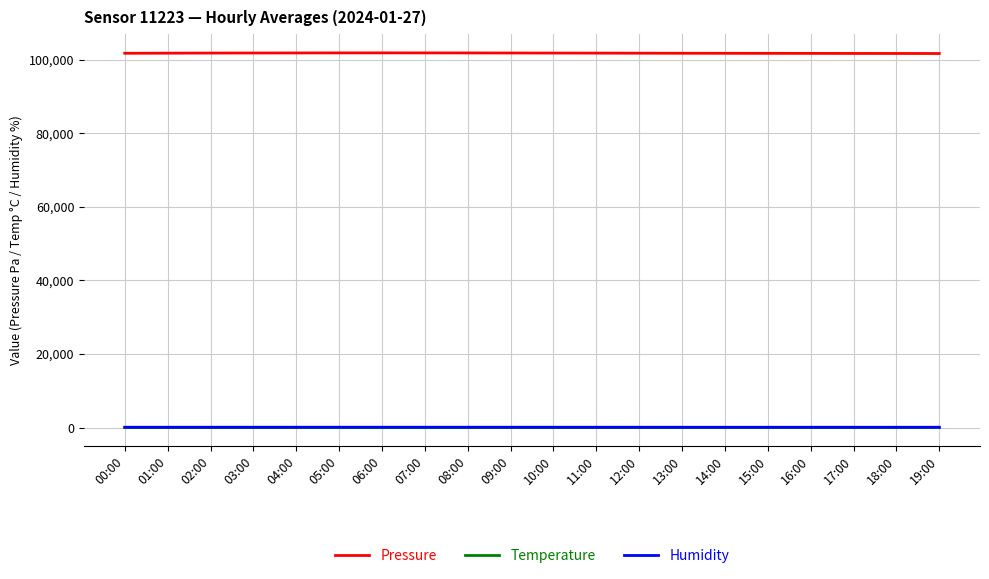

Is it true that Pressure equals 101771.6 at 12:00?

True